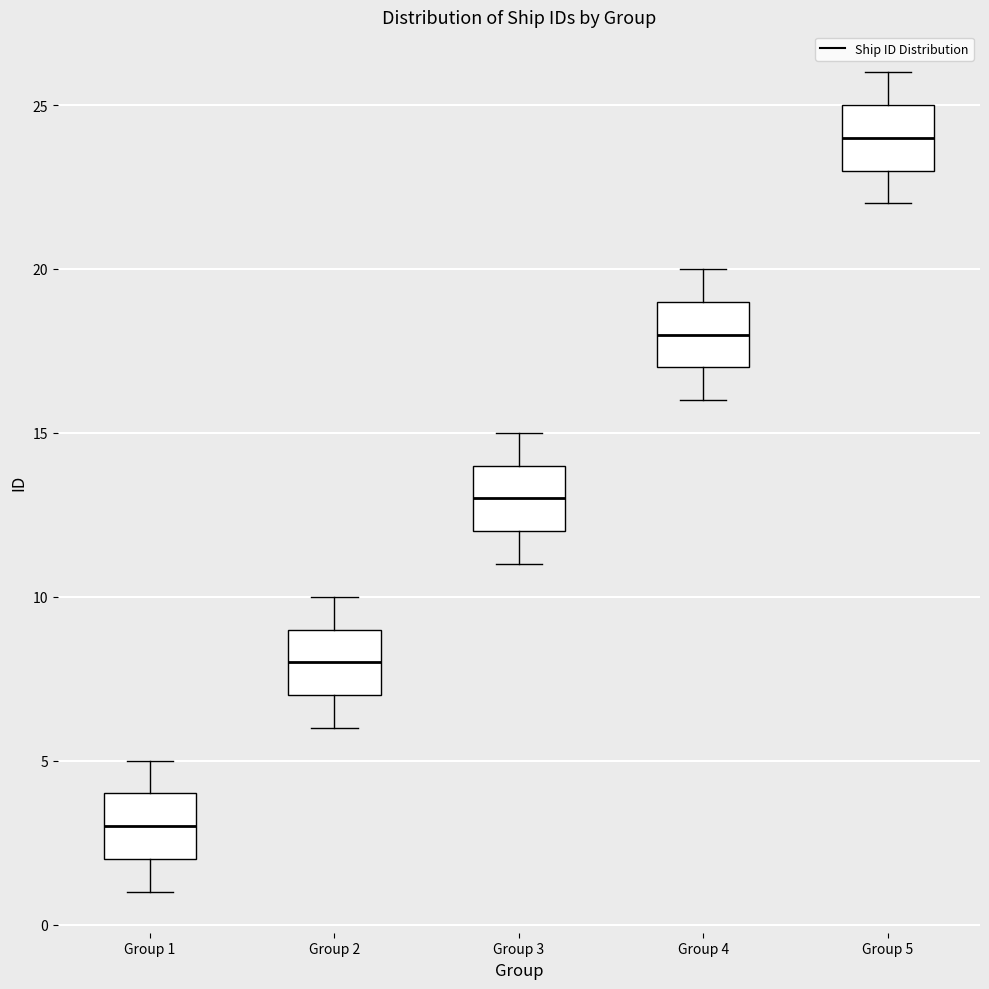

Reading left to right, transcribe this box plot: for each box, give where its median line is, the range the box spans, and where its two whiskers end, as read against the y-axis. The values are not printed on the chart, so give them approximately, as read against the axis.

Group 1: median 3, box 2 to 4, whiskers 1 to 5
Group 2: median 8, box 7 to 9, whiskers 6 to 10
Group 3: median 13, box 12 to 14, whiskers 11 to 15
Group 4: median 18, box 17 to 19, whiskers 16 to 20
Group 5: median 24, box 23 to 25, whiskers 22 to 26